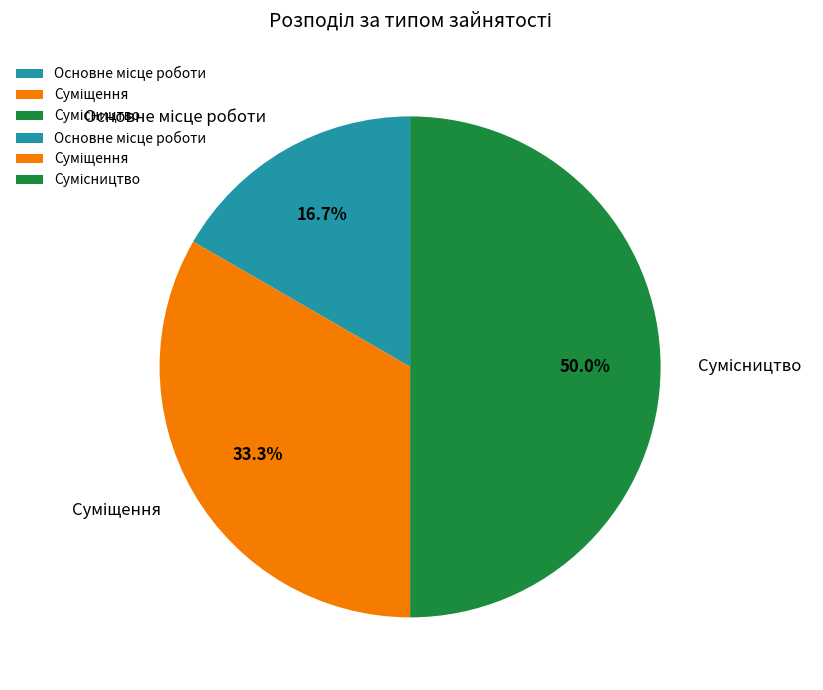

Approximately how many times larger is the value at Основне місце роботи compared to Сумісництво?

0.3